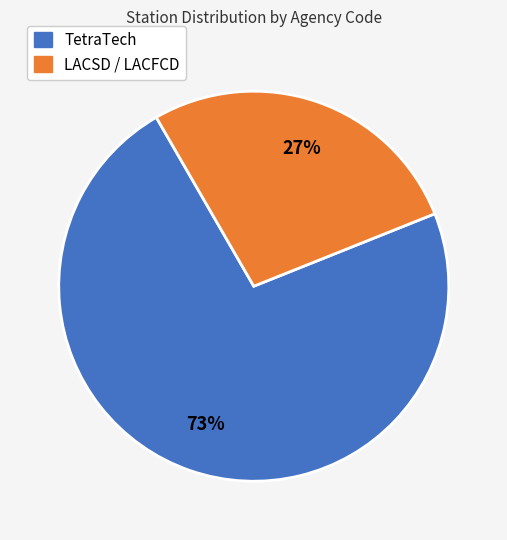

Does any single category account for the majority?

Yes